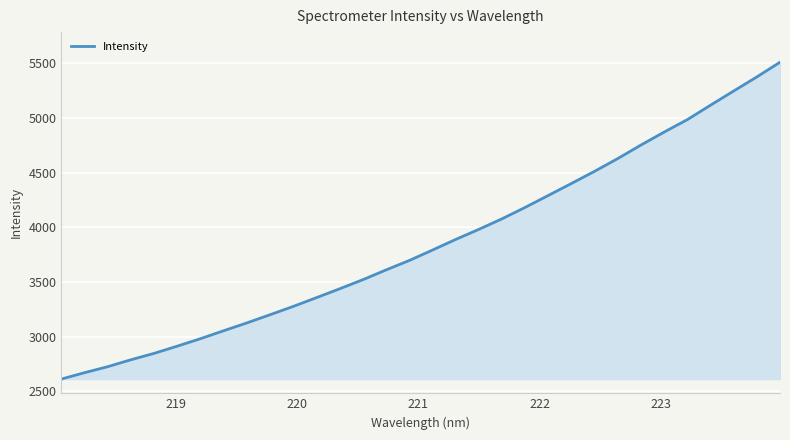

What is the greatest value displayed?

5509.9